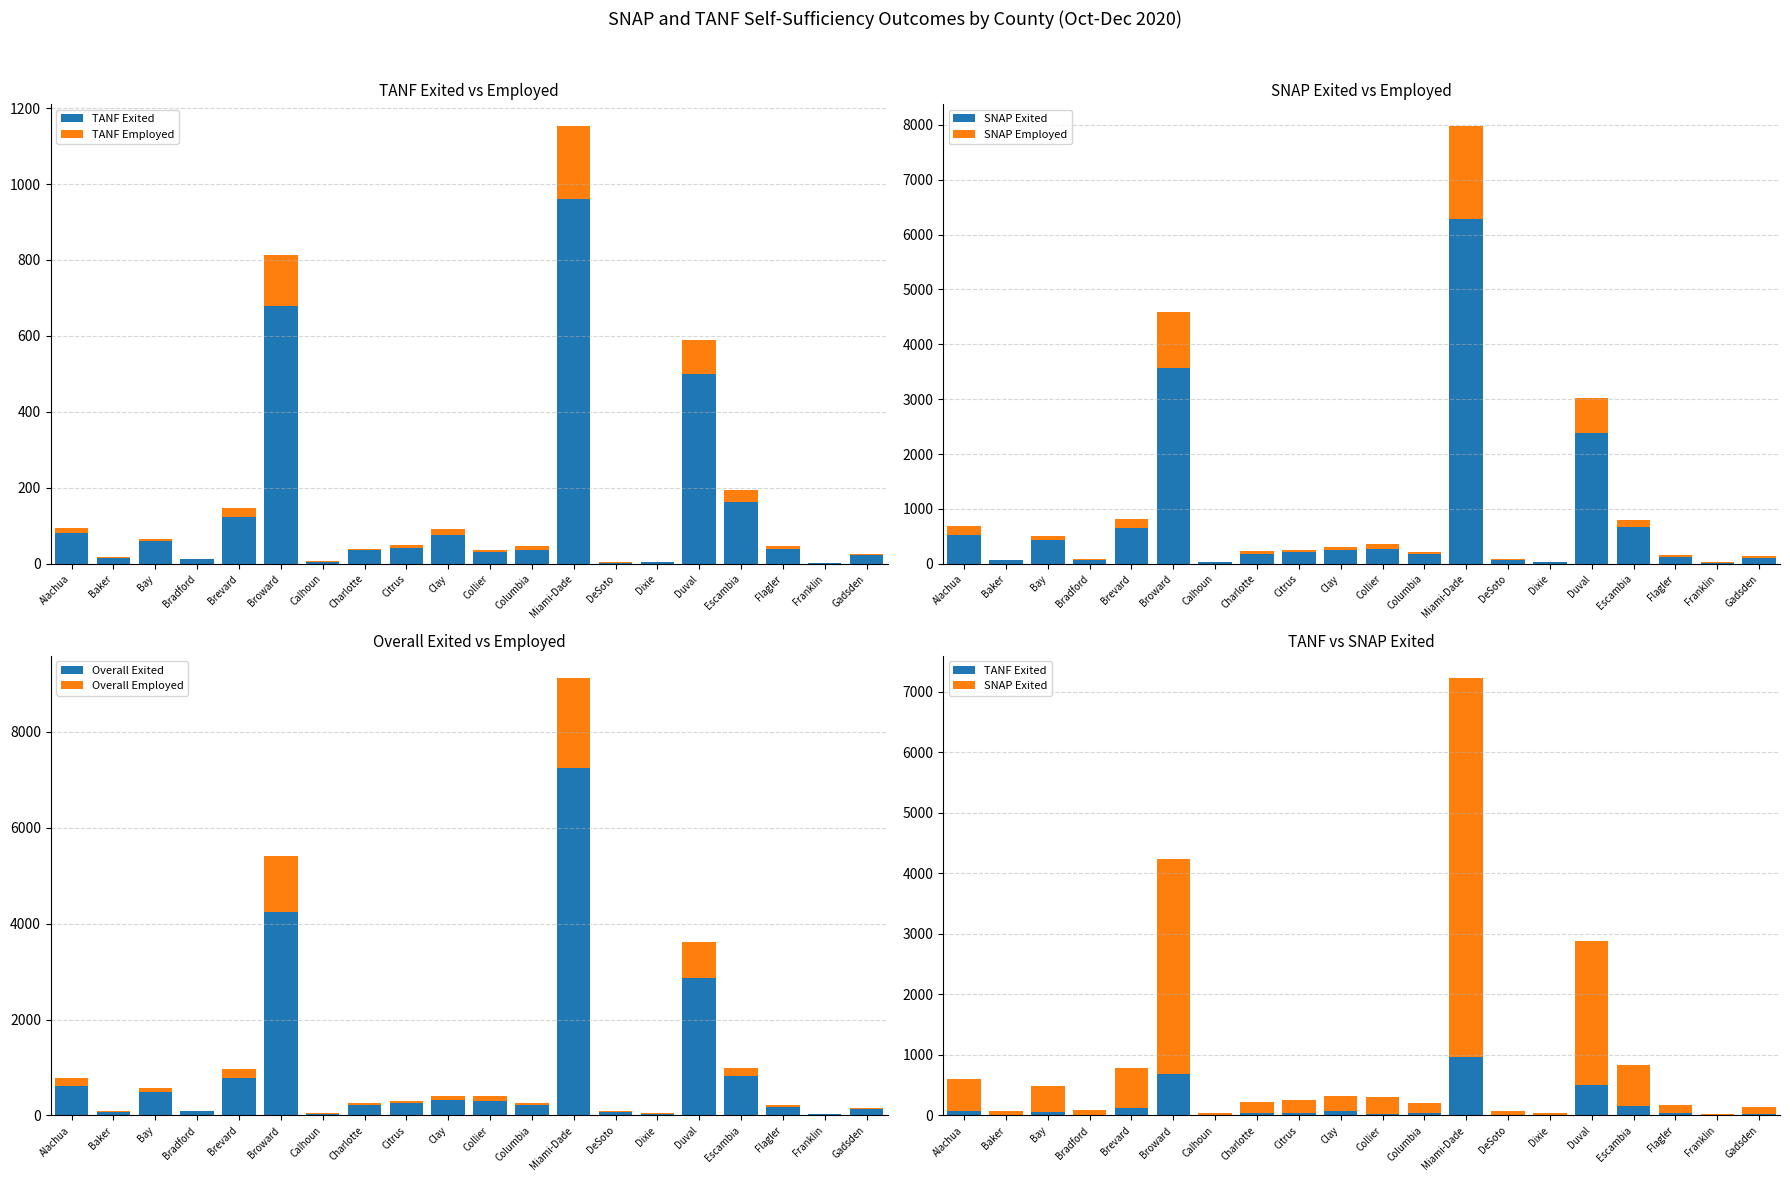

Reading left to right, transcribe all the data shown in this chart.

TANF Exited: 80	15	59	12	123	679	5	36	42	75	31	36	960	3	5	499	164	38	2	24
TANF Employed: 14	3	6	1	25	133	3	4	7	17	6	11	193	1	0	90	31	8	0	3
SNAP Exited: 531	63	435	74	662	3565	35	184	213	243	275	178	6278	66	33	2378	667	133	24	110
SNAP Employed: 156	12	73	13	150	1029	4	41	34	66	85	29	1701	16	4	647	126	31	6	24
Overall Exited: 611	78	494	86	785	4244	40	220	255	318	306	214	7238	69	38	2877	831	171	26	134
Overall Employed: 170	15	79	14	175	1162	7	45	41	83	91	40	1894	17	4	737	157	39	6	27